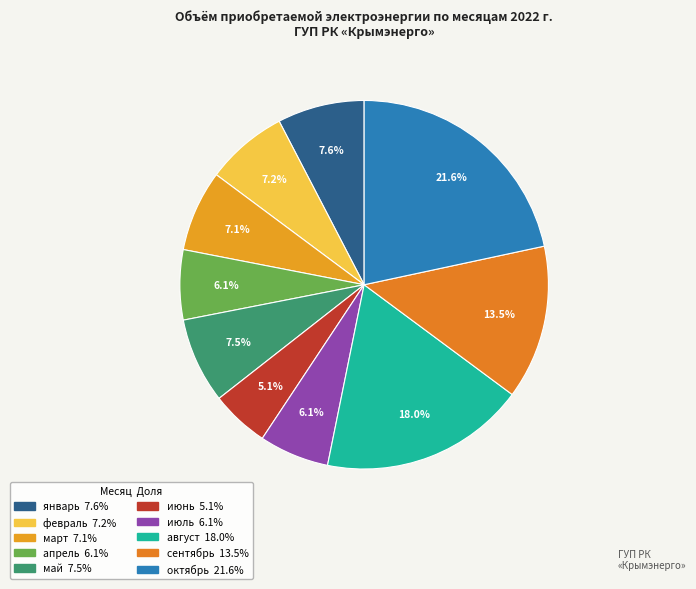

Is июнь the majority of the pie?

No